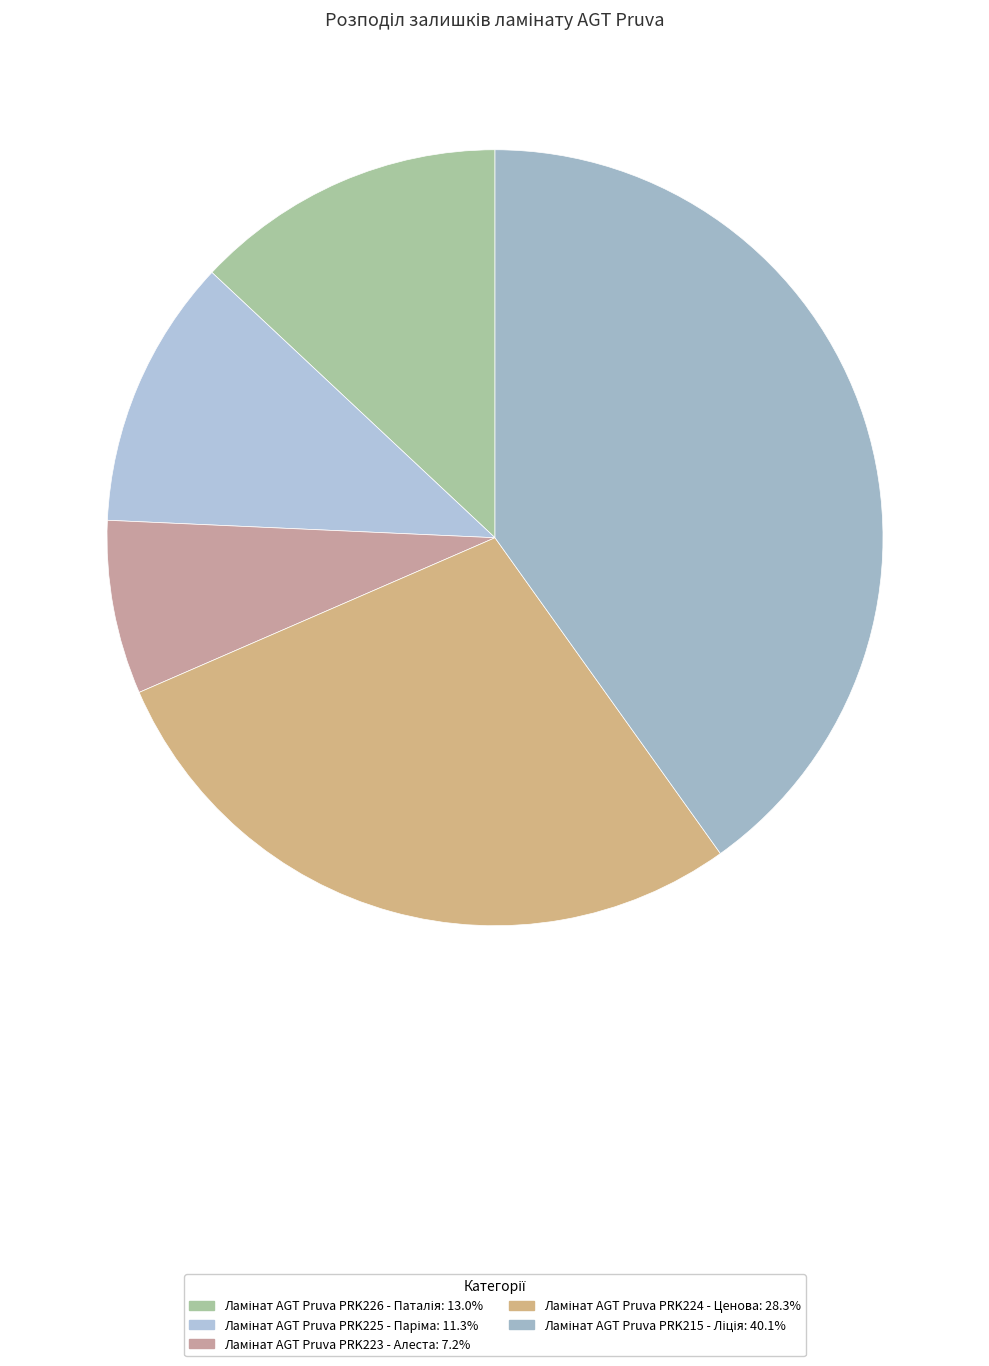

Count the number of slices in the pie.

5